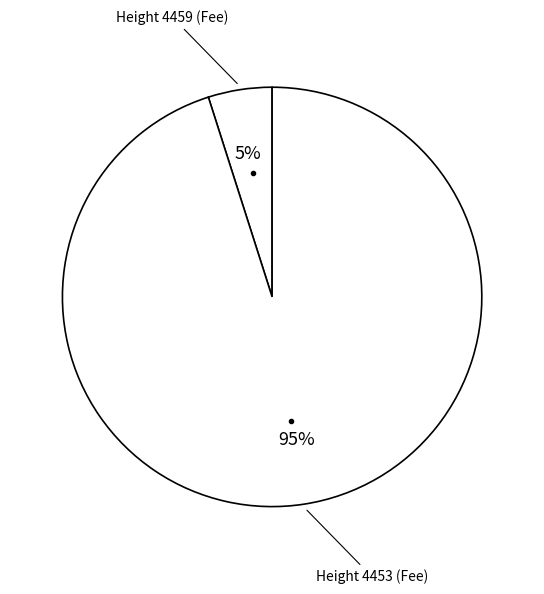

Count the number of slices in the pie.

2